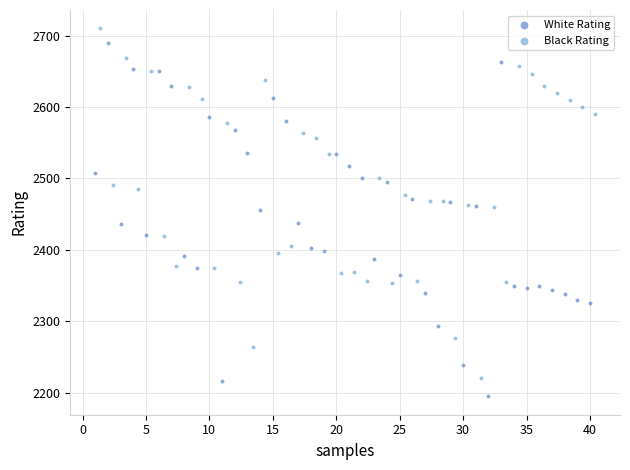

Which series has the largest Y range (max minus min)?

White Rating